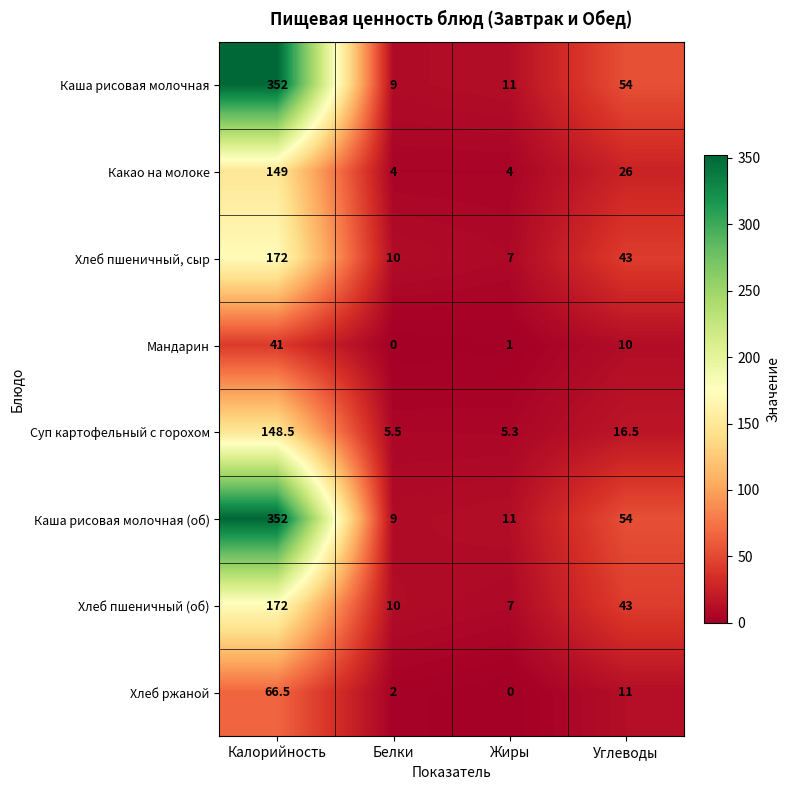

List the labels in order of Хлеб пшеничный (об) value, largest first.

Калорийность, Углеводы, Белки, Жиры